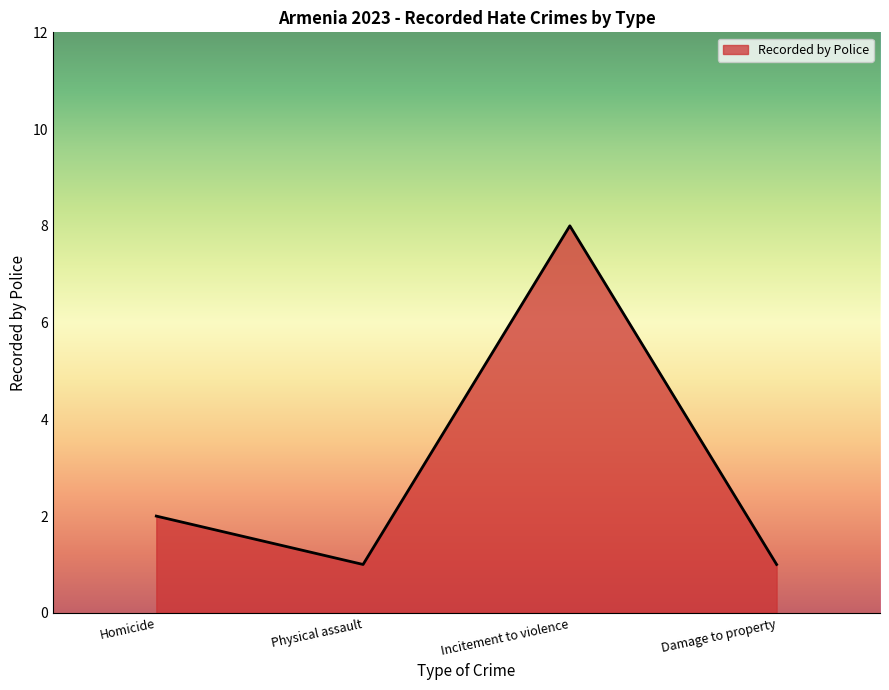

What is the sum of all values?

12